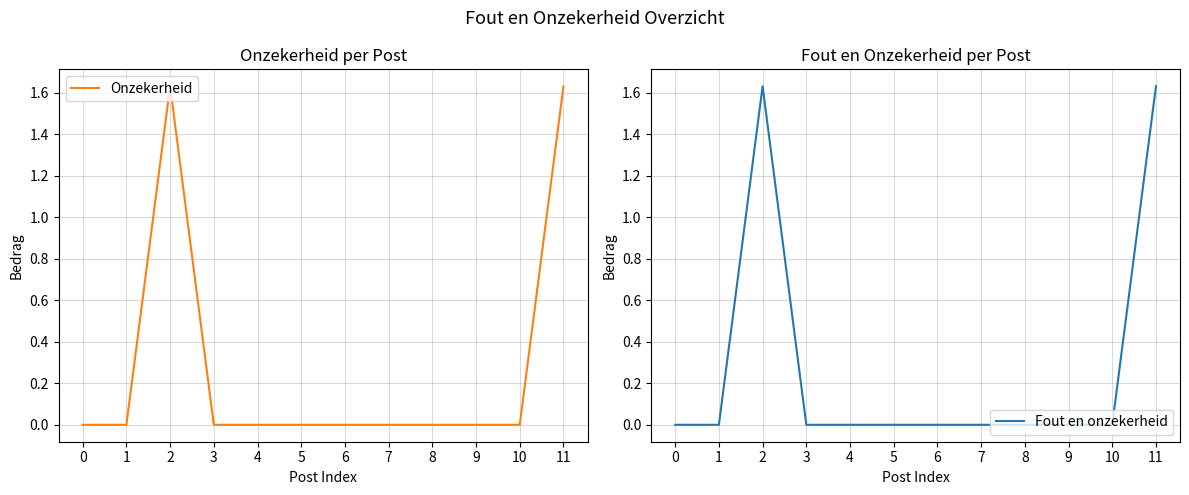

What are all the series names shown in the legend?

Onzekerheid, Fout en onzekerheid